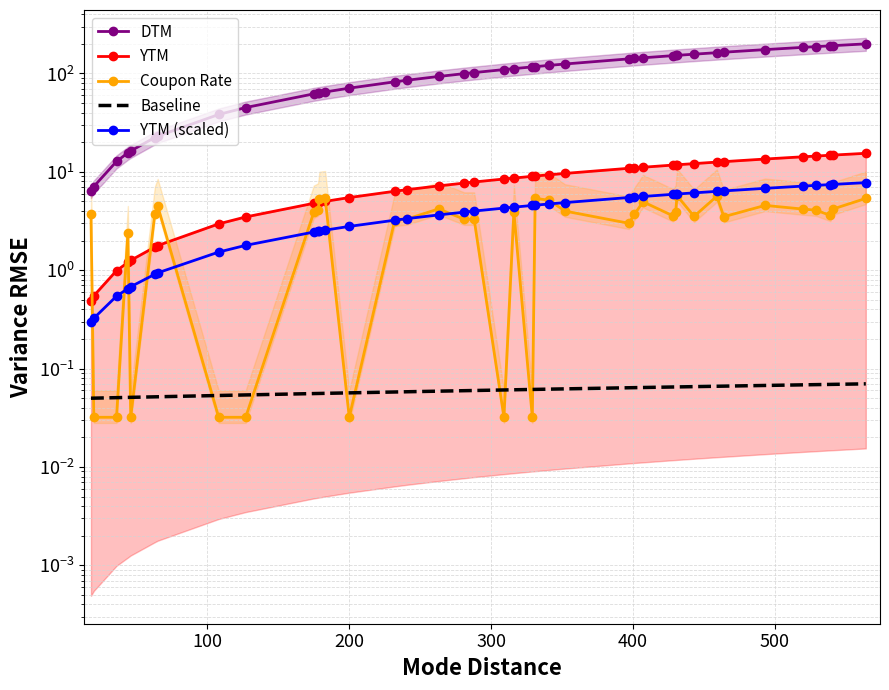

The YTM series shows 0.7 at 600. True or false?

False